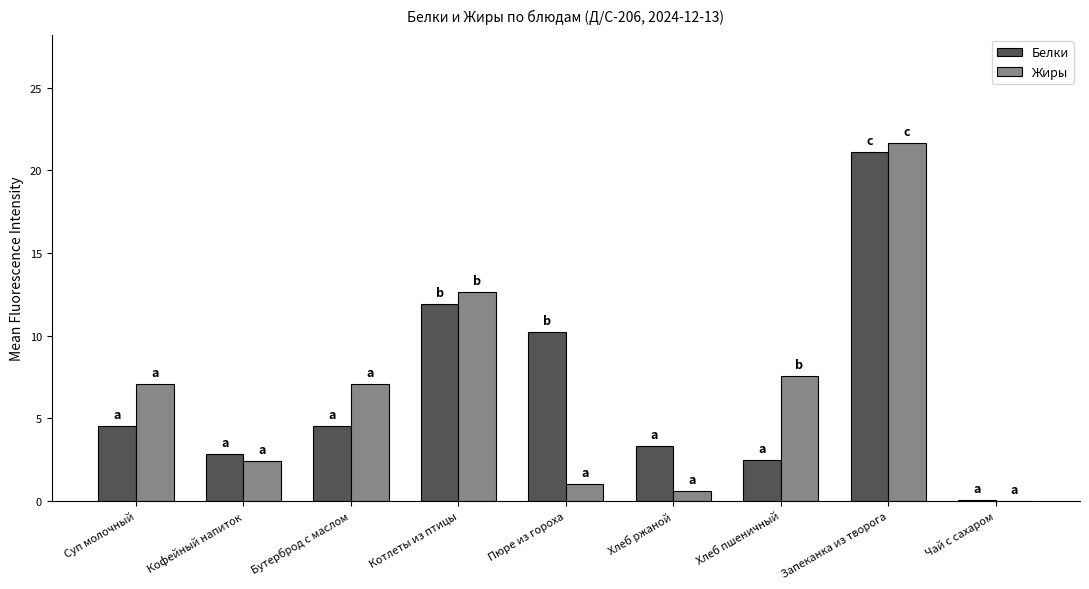

Which series has the widest spread of values?

Жиры